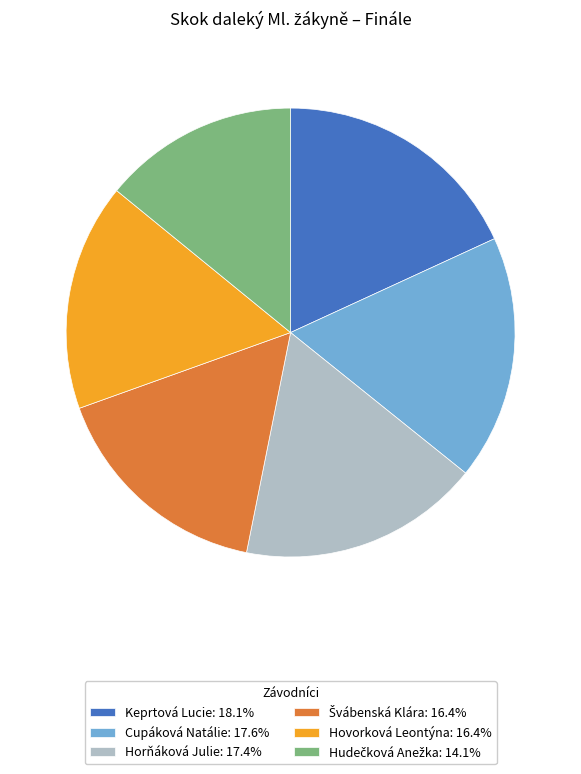

Which slice is the largest?

Keprtová Lucie